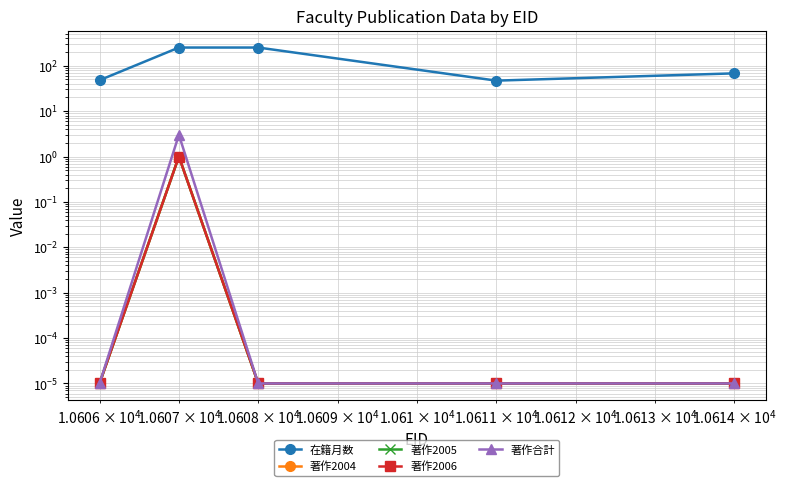

Reading left to right, extract all data points from this chart.

在籍月数: 48.0	252.0	252.0	47.0	68.0
著作2004: 0.0	1.0	0.0	0.0	0.0
著作2005: 0.0	1.0	0.0	0.0	0.0
著作2006: 0.0	1.0	0.0	0.0	0.0
著作合計: 0.0	3.0	0.0	0.0	0.0